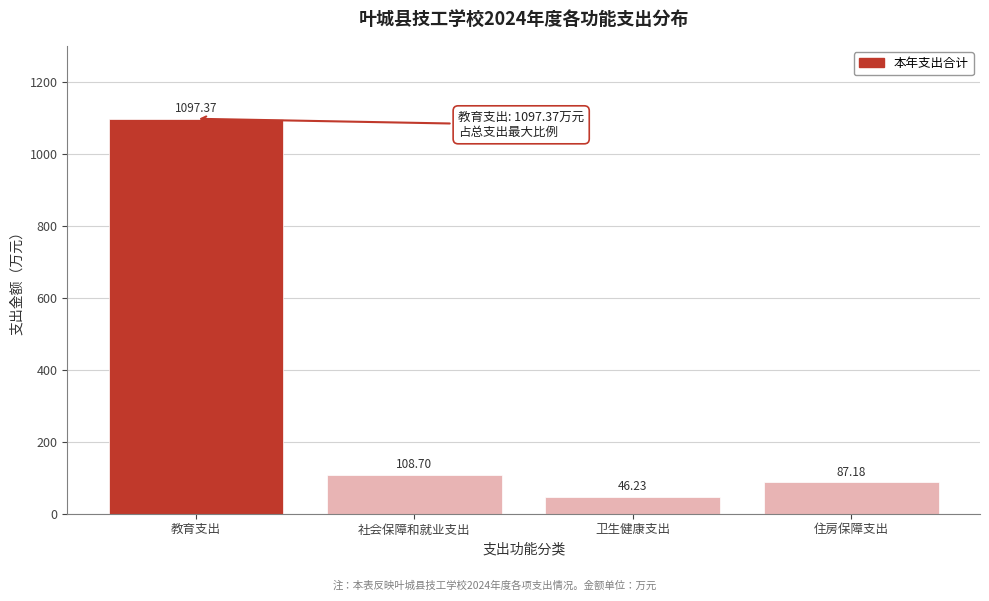

What is the difference between the maximum and minimum values?

1051.1